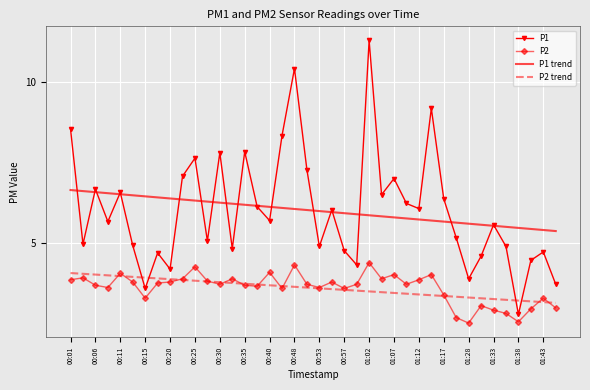

Rank the series by their maximum value, from highest to lowest.

P1, P1 trend, P2, P2 trend